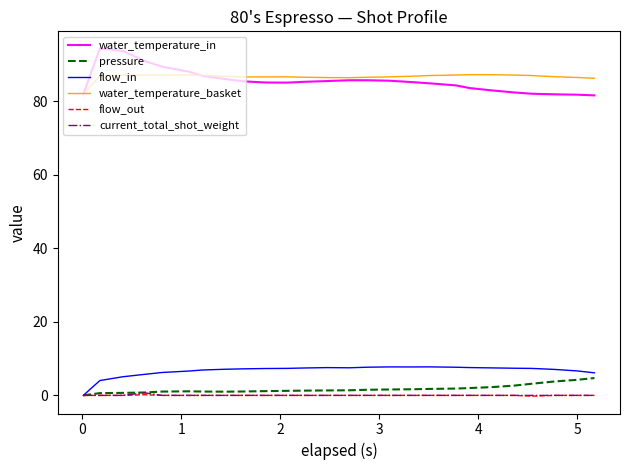

How many positive values does the pressure series have?

25